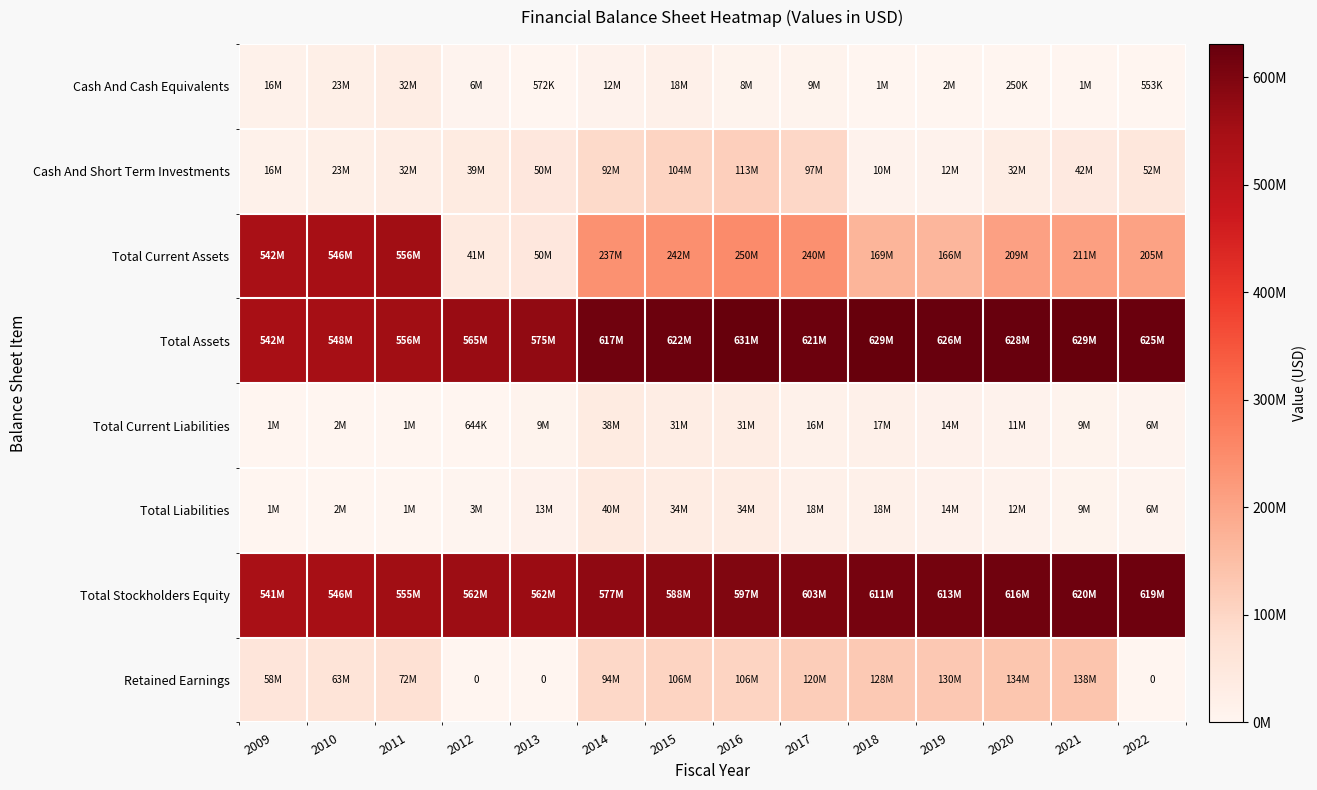

At how many categories does at least one series exceed 318067941?

14